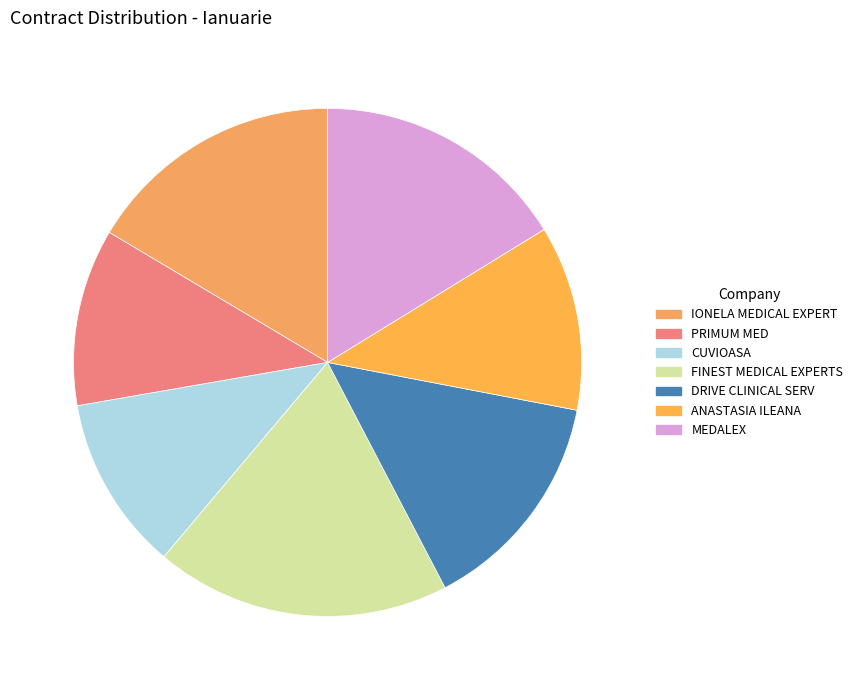

Is there a majority slice in this chart?

No